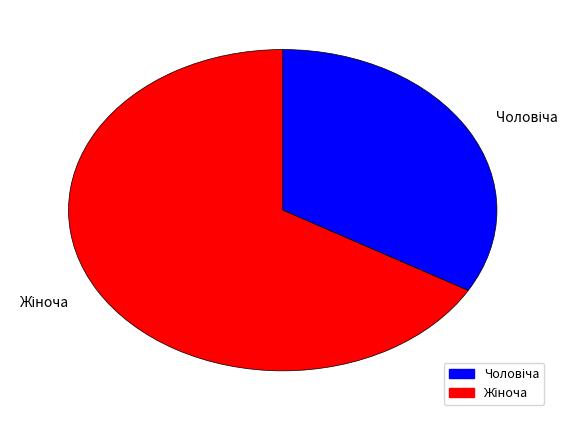

Is there a majority slice in this chart?

Yes